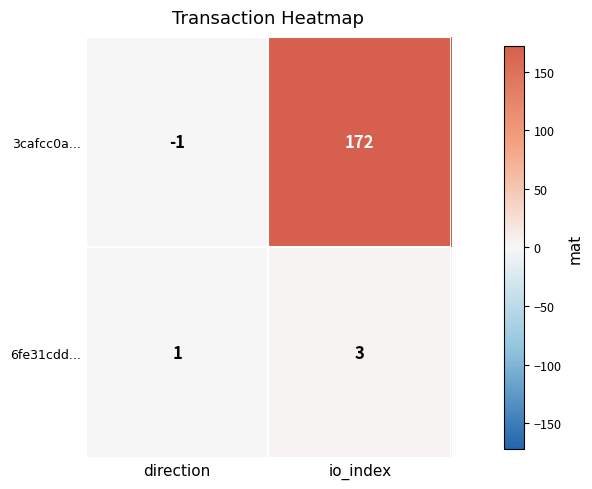

List the series in order of their overall mean, lowest first.

6fe31cdd..., 3cafcc0a...